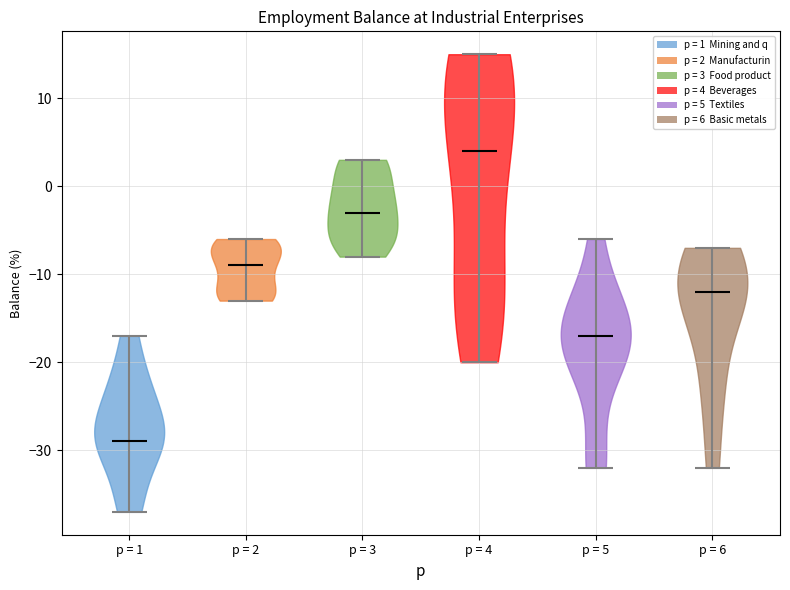

Which violin has the lowest median line?

p = 1